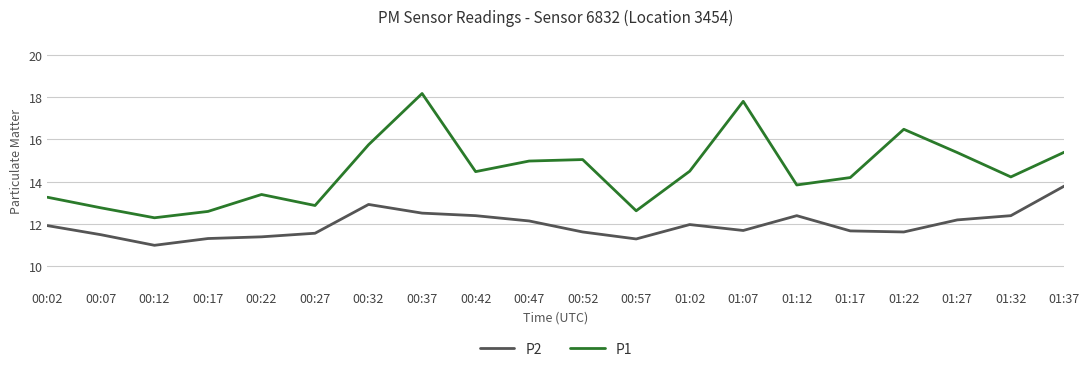

What is the difference between the highest and lowest values at 00:42?

2.1